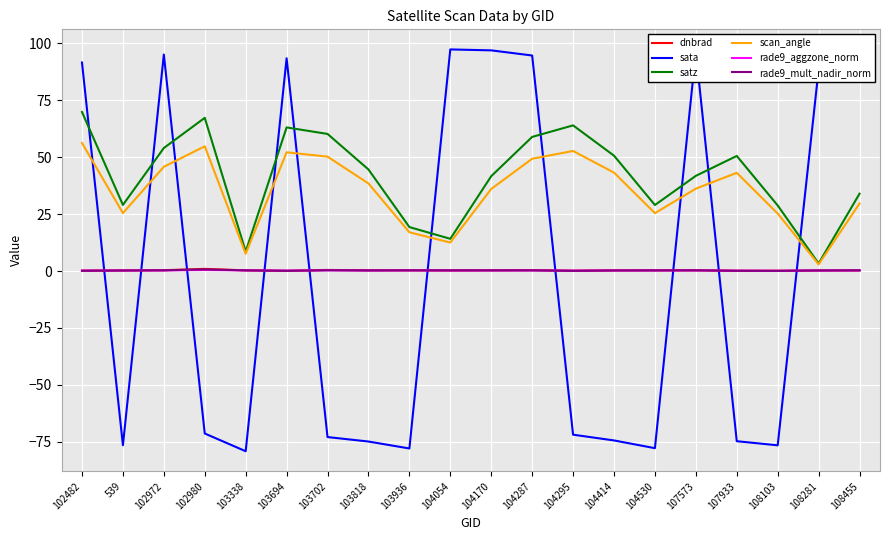

What position from the right is 102980?

17